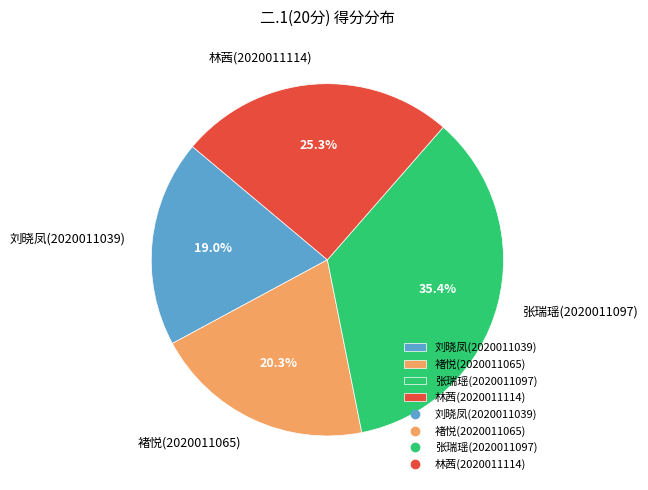

The 林茜(2020011114) slice represents 25% of the pie. True or false?

True